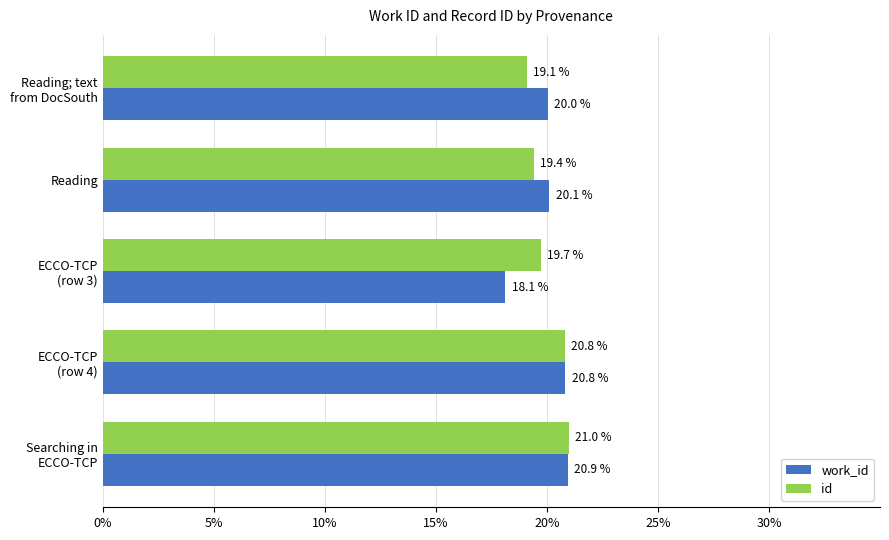

Which series has the widest spread of values?

work_id